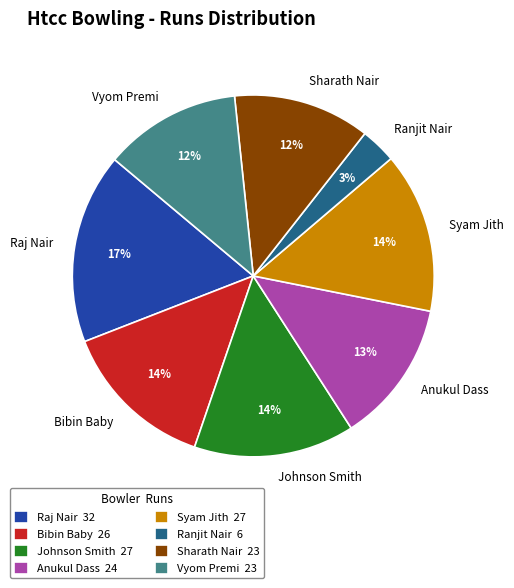

Is there a majority slice in this chart?

No